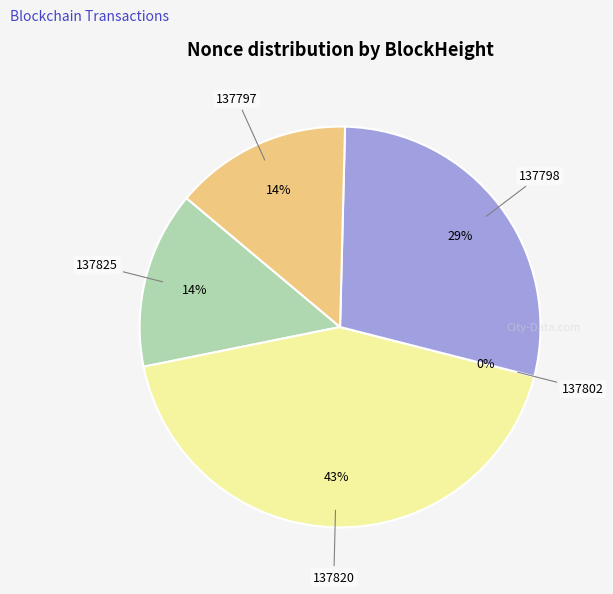

What is the largest slice in the pie chart?

137820